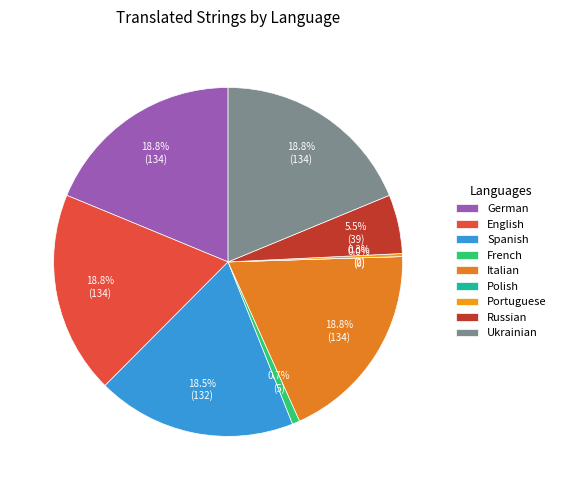

Approximately how many times larger is the value at German compared to Ukrainian?

1.0